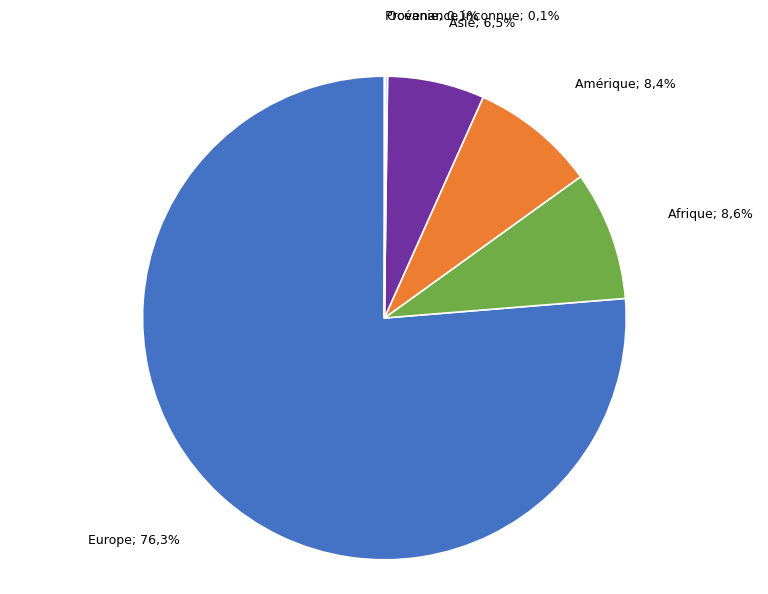

Between Afrique and Asie, which is larger?

Afrique